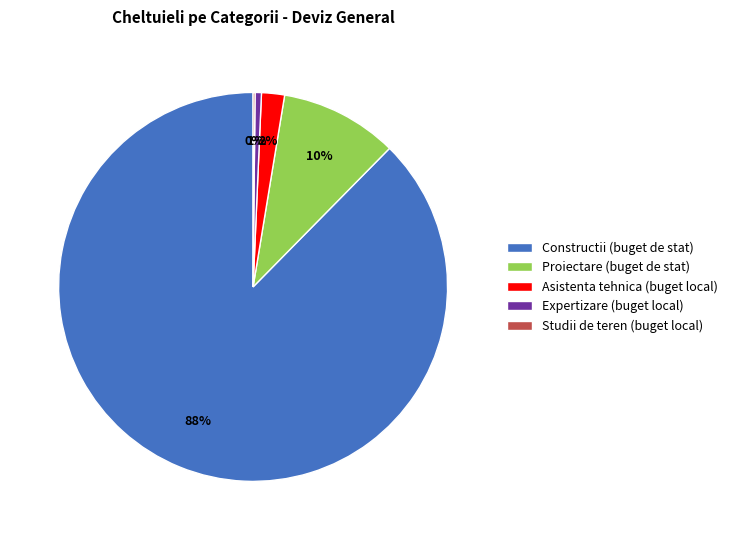

To the nearest percent, what is the average slice percentage?

20%